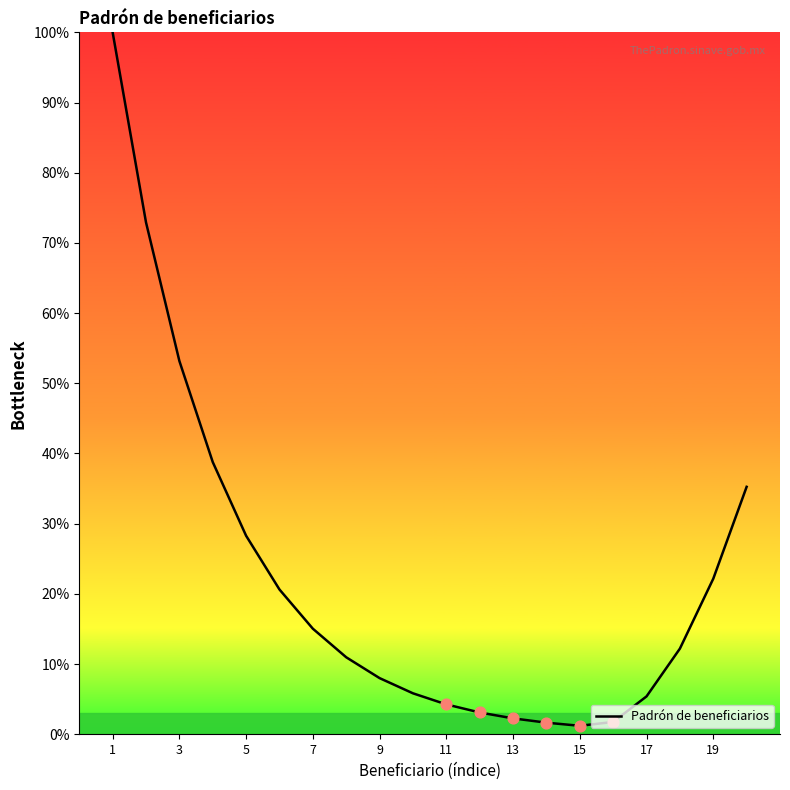

What is the difference between the maximum and minimum values?

98.8